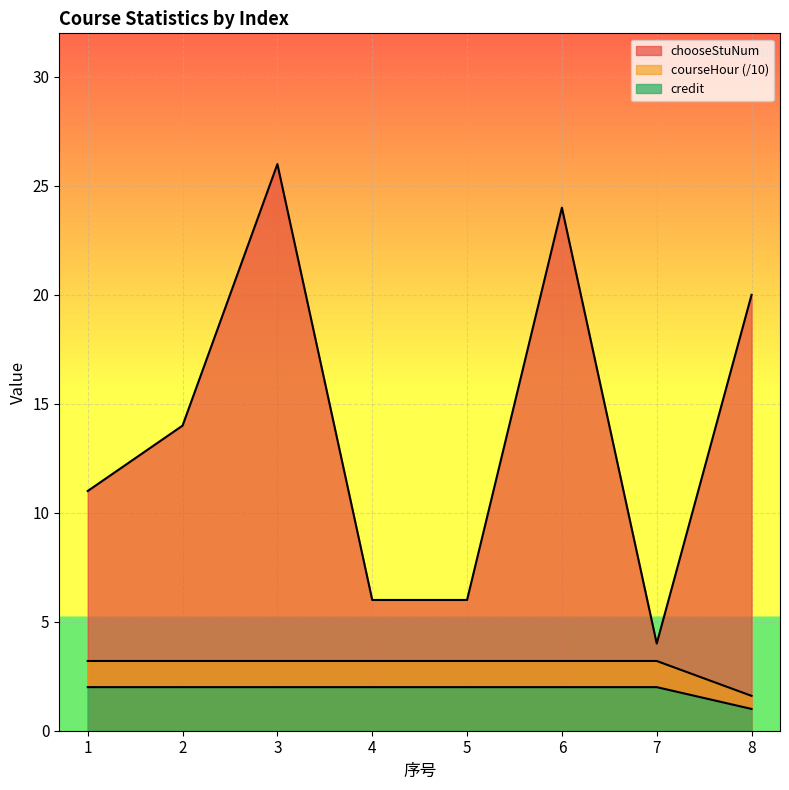

What is the difference between the highest and lowest values at 4?

4.0